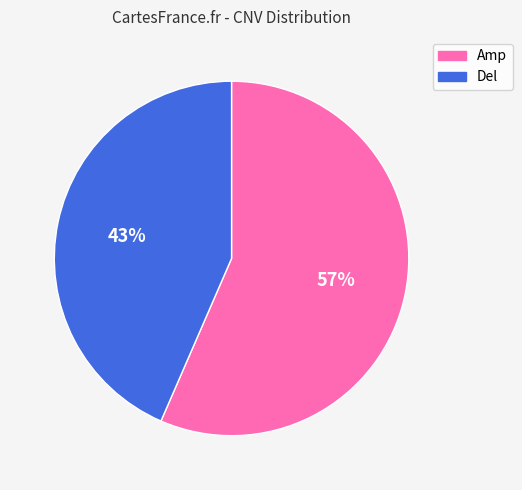

Combined, do Del and Amp account for over 50%?

Yes